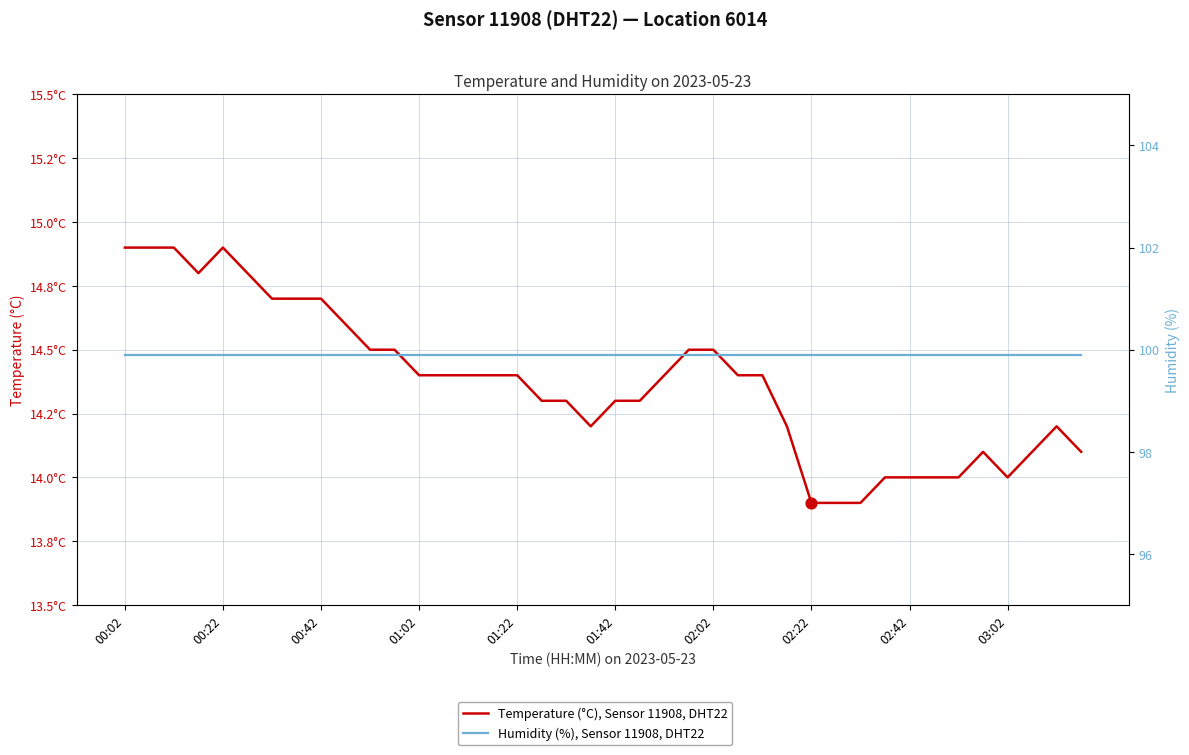

What is the total value across all series at 01:02?

114.3